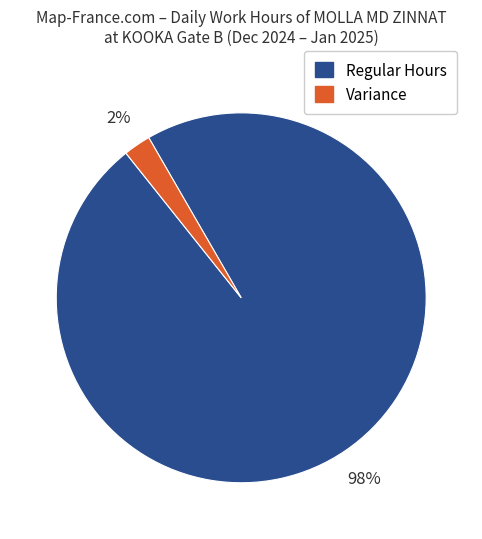

To the nearest percent, what is the average slice percentage?

50%